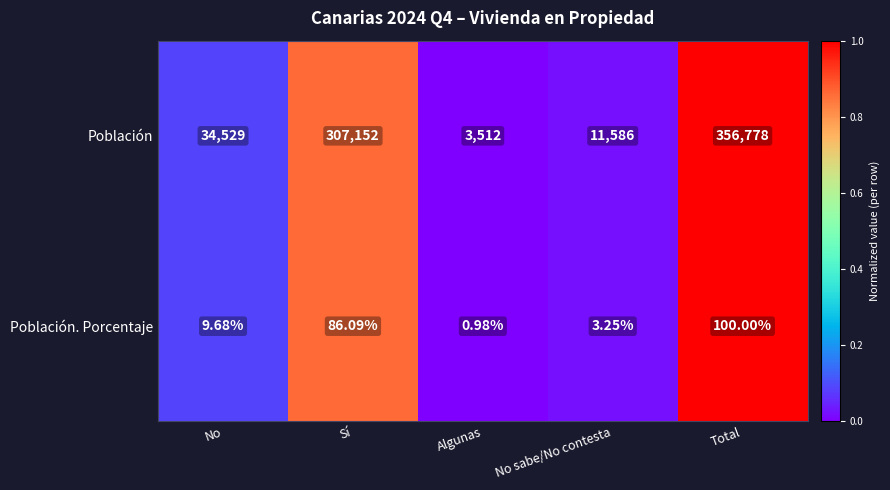

Rank the series at No from highest to lowest value.

Población, Población. Porcentaje